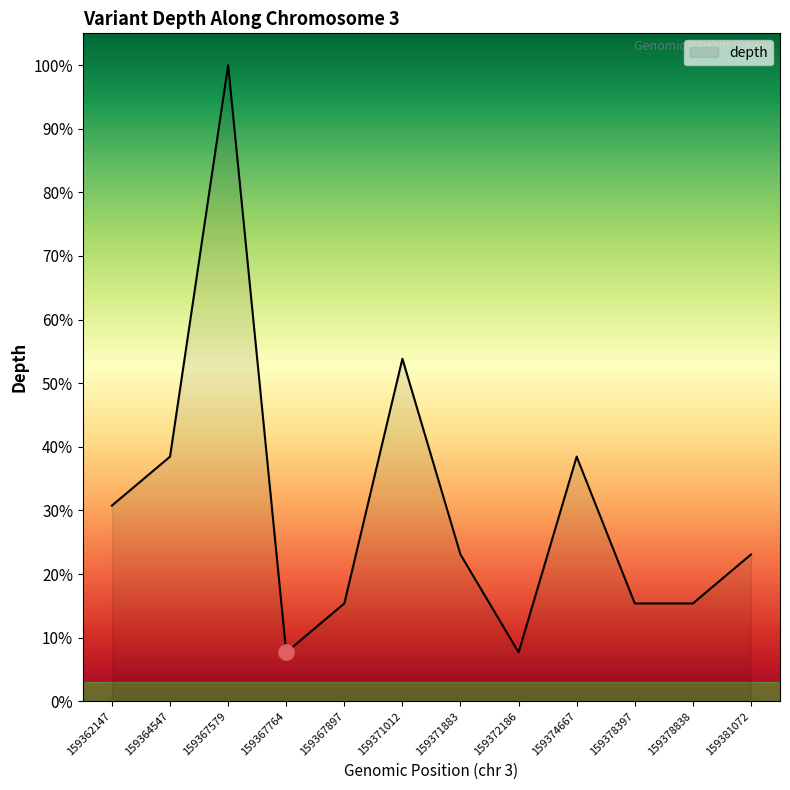

What is the ratio of the value at 159364547 to the value at 159371012?

0.7